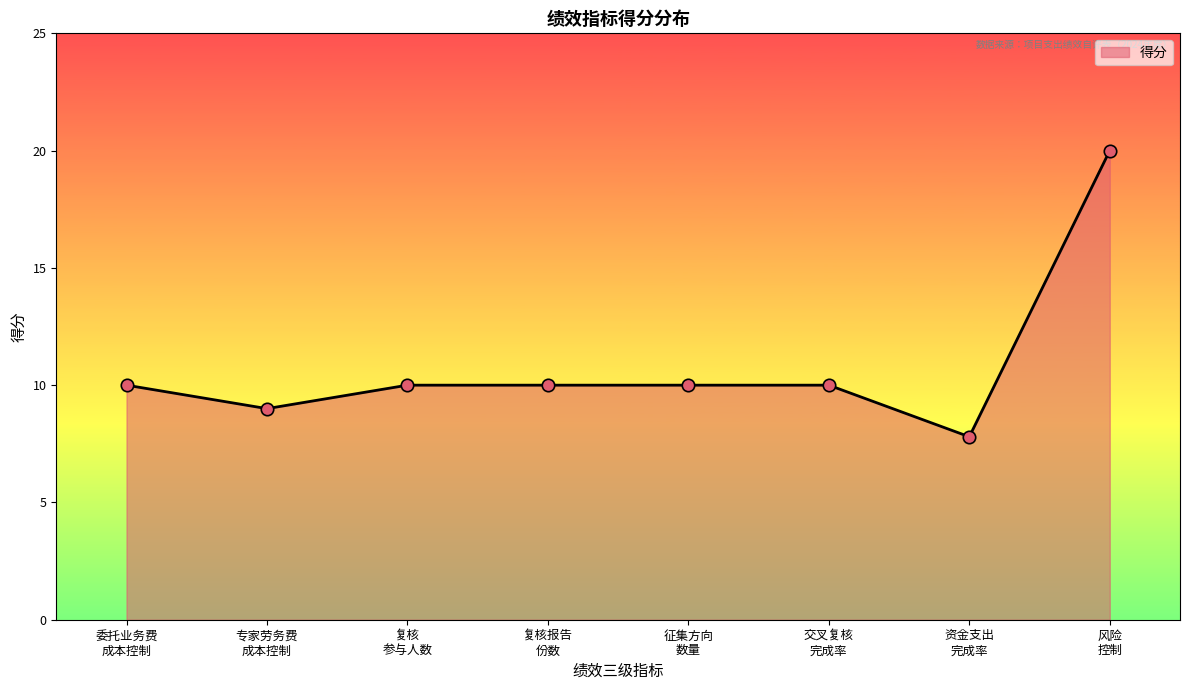

True or false: the data has more than 2 interior local peaks.

False